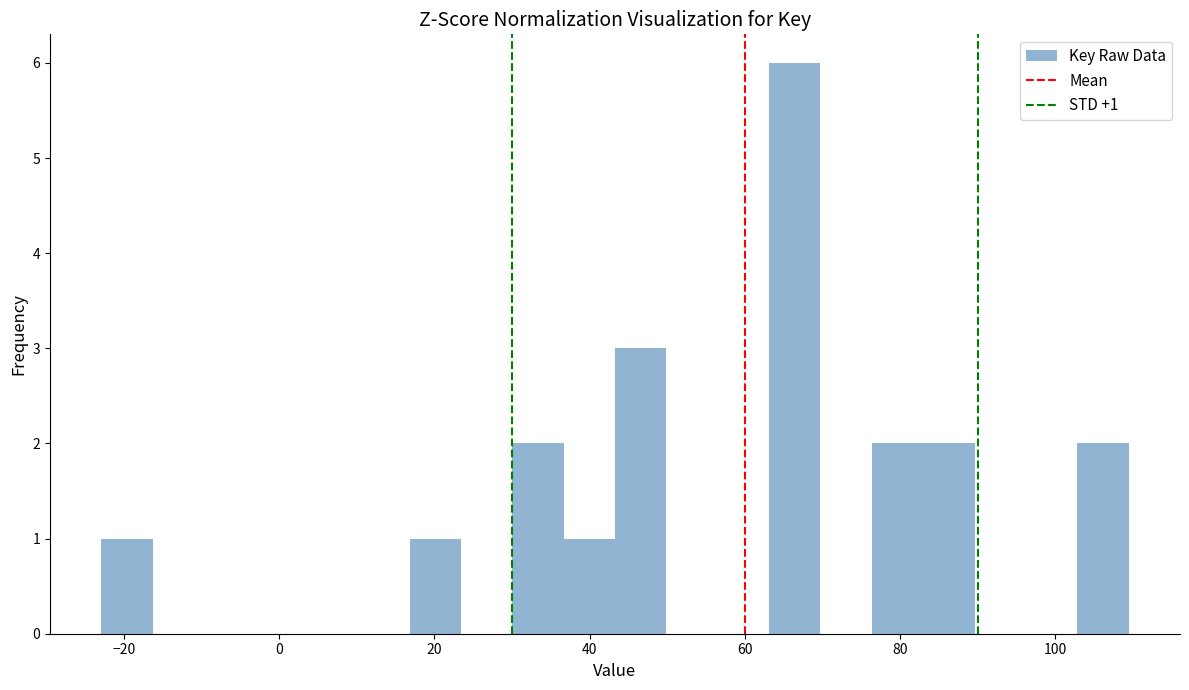

Read against the x-axis, roughly where is the centre of the tallest bar?

66